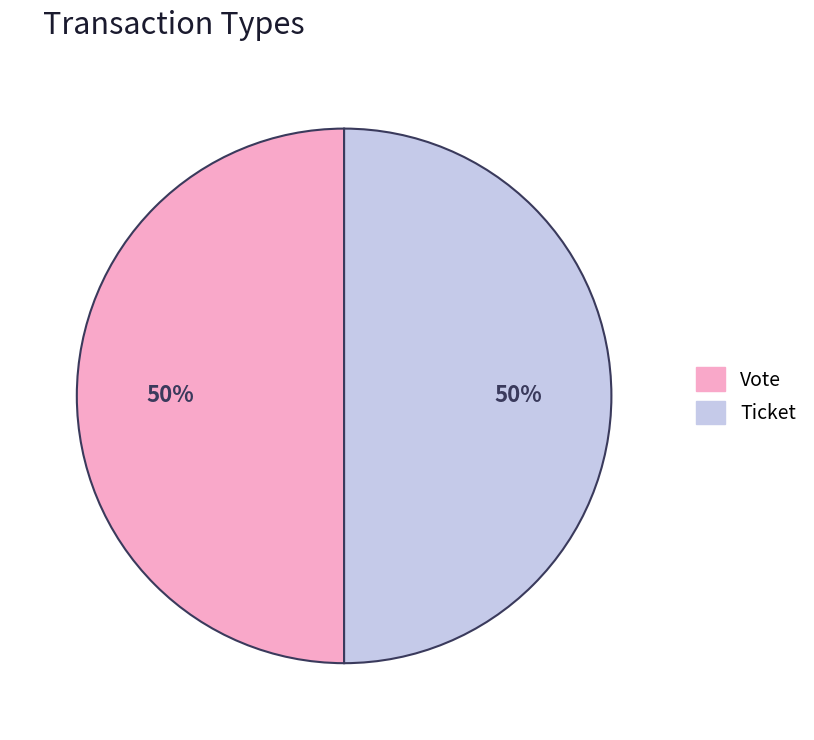

How many segments does this pie chart have?

2